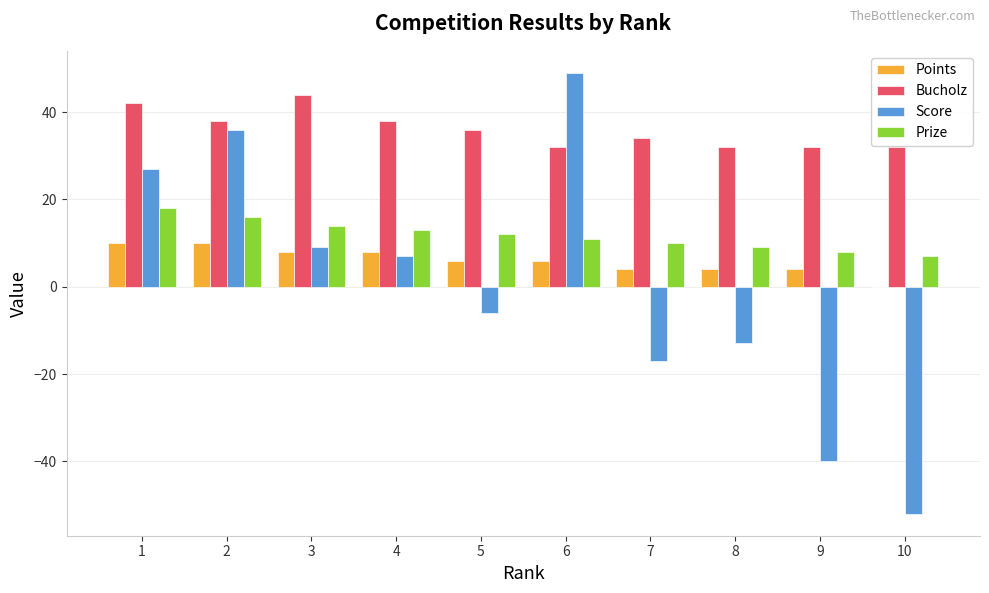

What is the greatest value displayed?

49